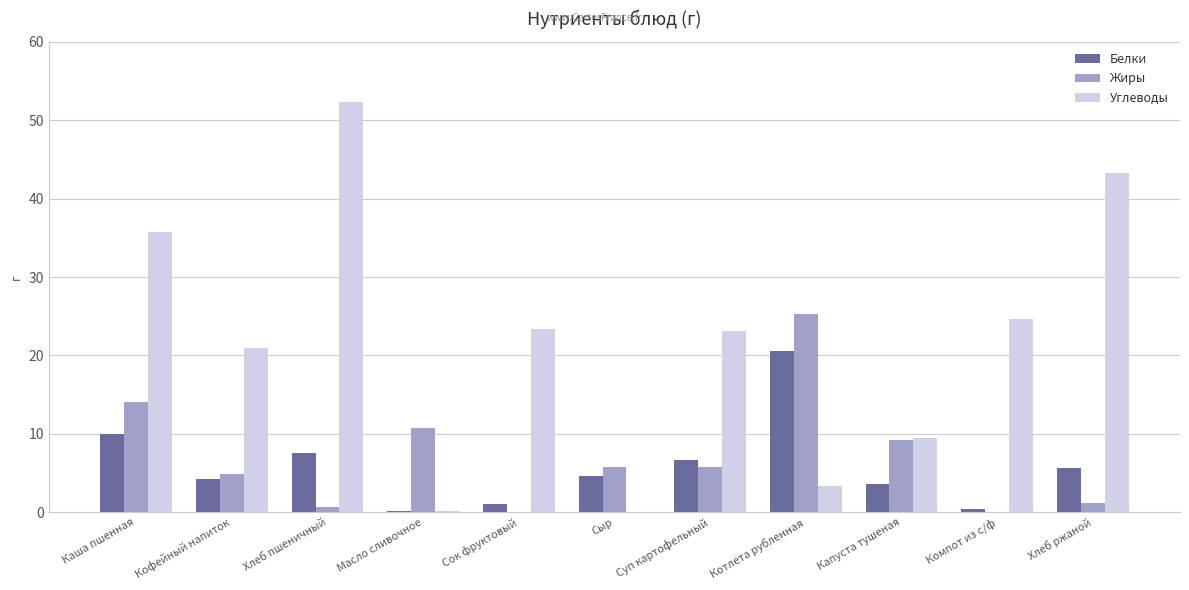

Is the value of Белки at Масло сливочное greater than the value of Углеводы at Сок фруктовый?

No